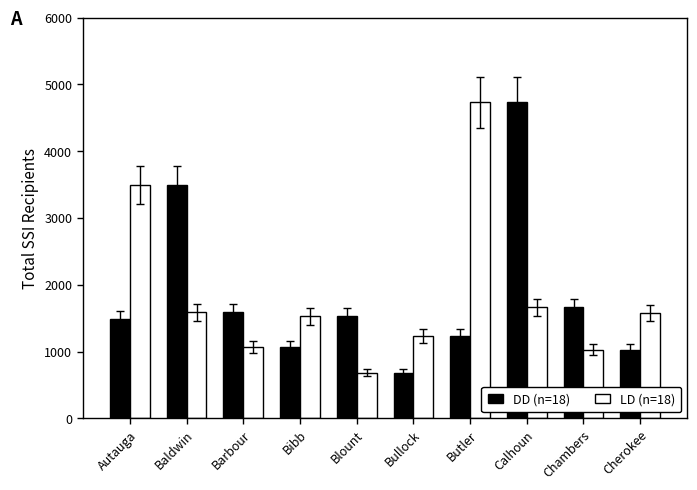

What is the maximum value shown in the chart?

4731